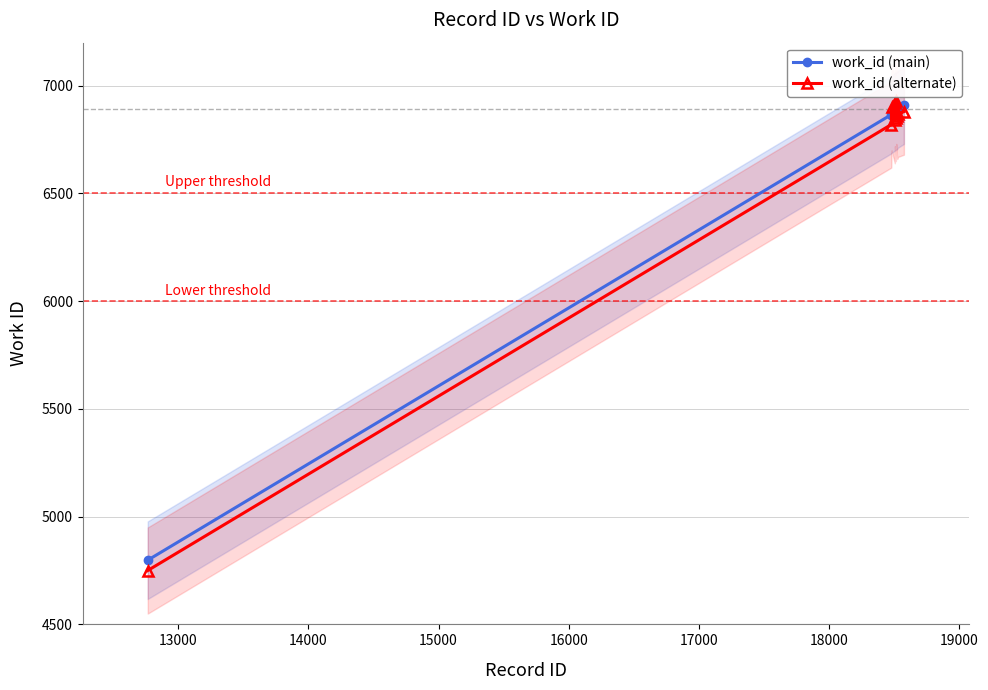

How many lines are shown in the chart?

2